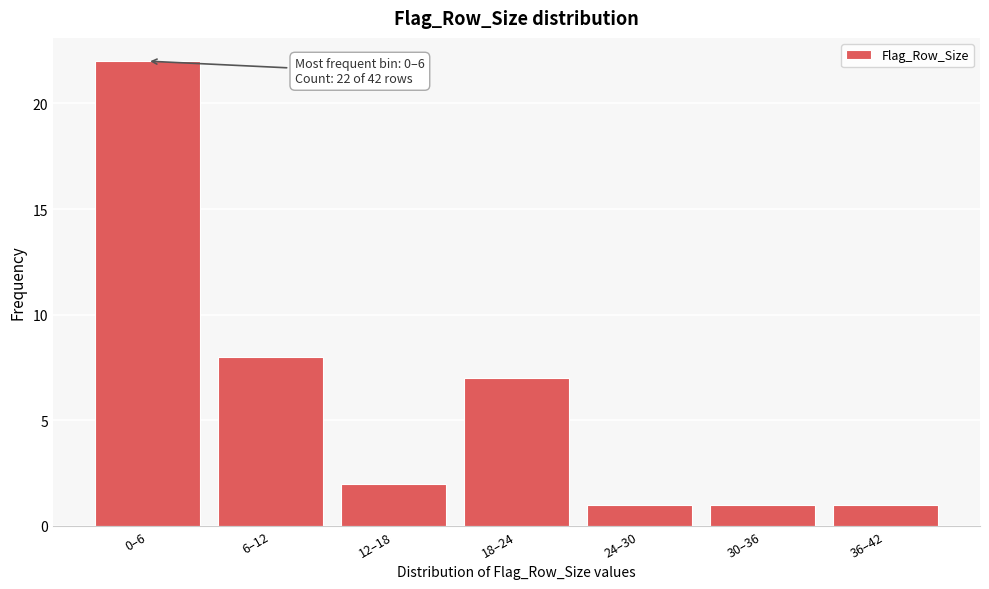

Reading left to right, list all the values displayed in this chart.

22	8	2	7	1	1	1